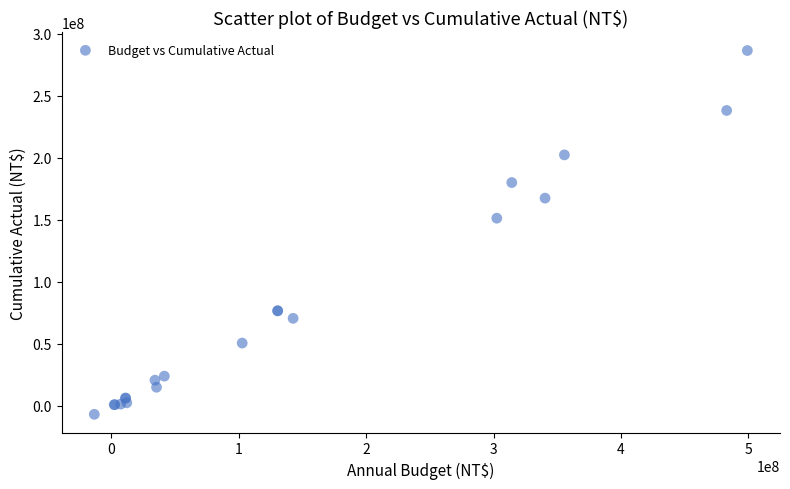

What Y value in the scatter plot is closest to 139825224?

151282000